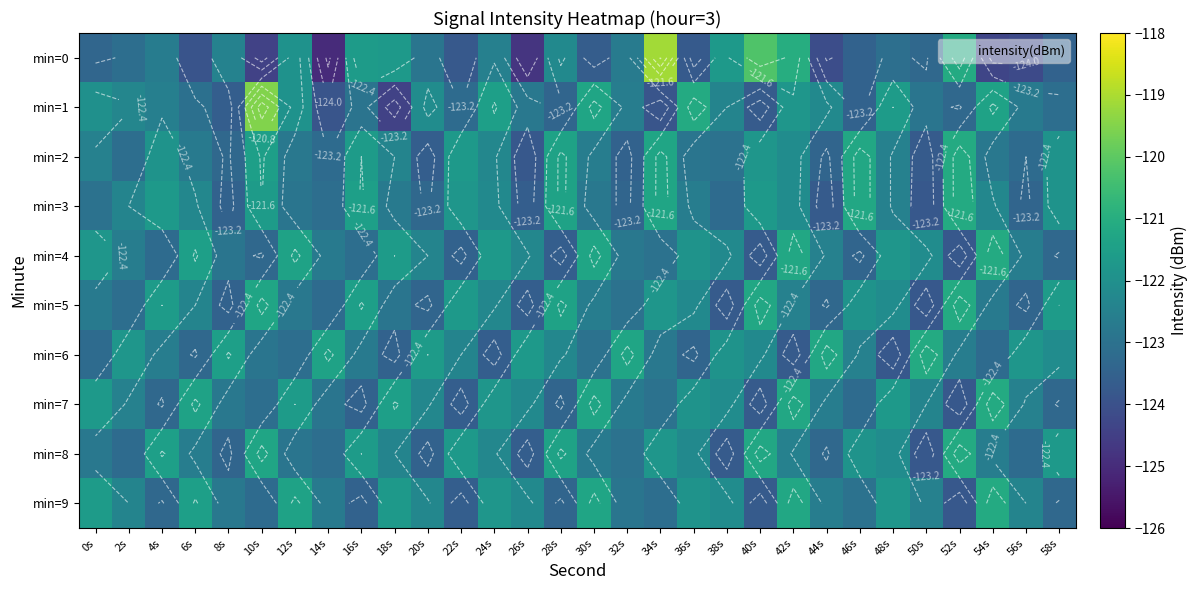

What is the difference between the min=4 values at 24s and 4s?

1.5